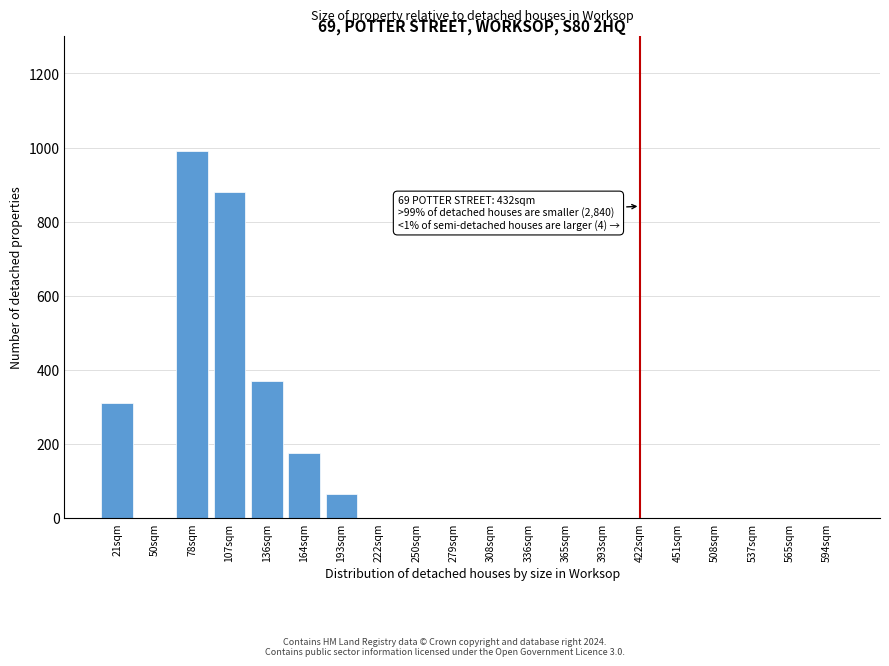

Reading left to right, list all the values displayed in this chart.

21sqm=311	50sqm=0	78sqm=990	107sqm=880	136sqm=370	164sqm=175	193sqm=65	222sqm=0	250sqm=0	279sqm=0	308sqm=0	336sqm=0	365sqm=0	393sqm=0	422sqm=0	451sqm=0	508sqm=0	537sqm=0	565sqm=0	594sqm=0